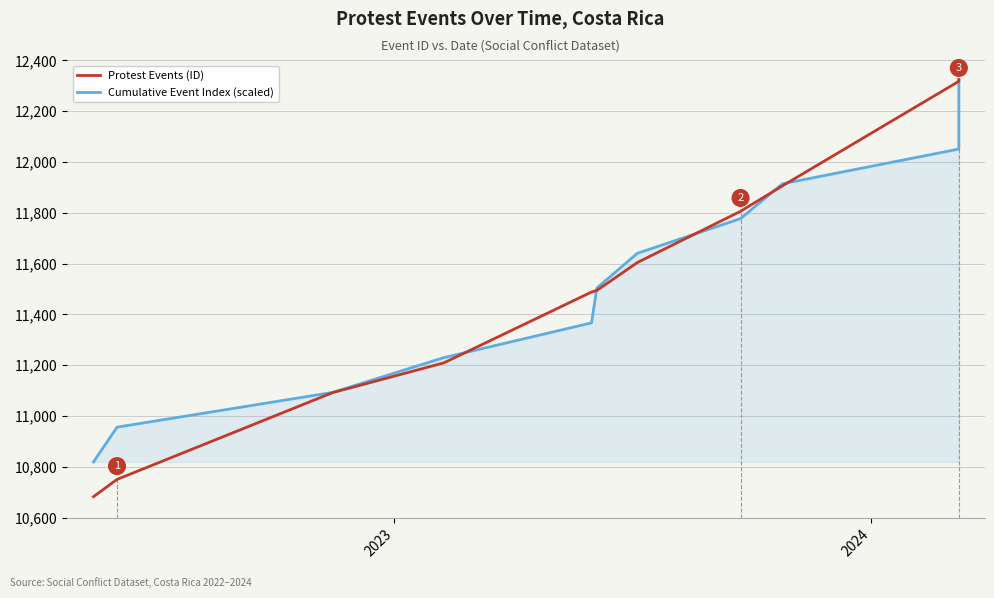

What is the sum of all Cumulative Event Index (scaled) values?

138863.5